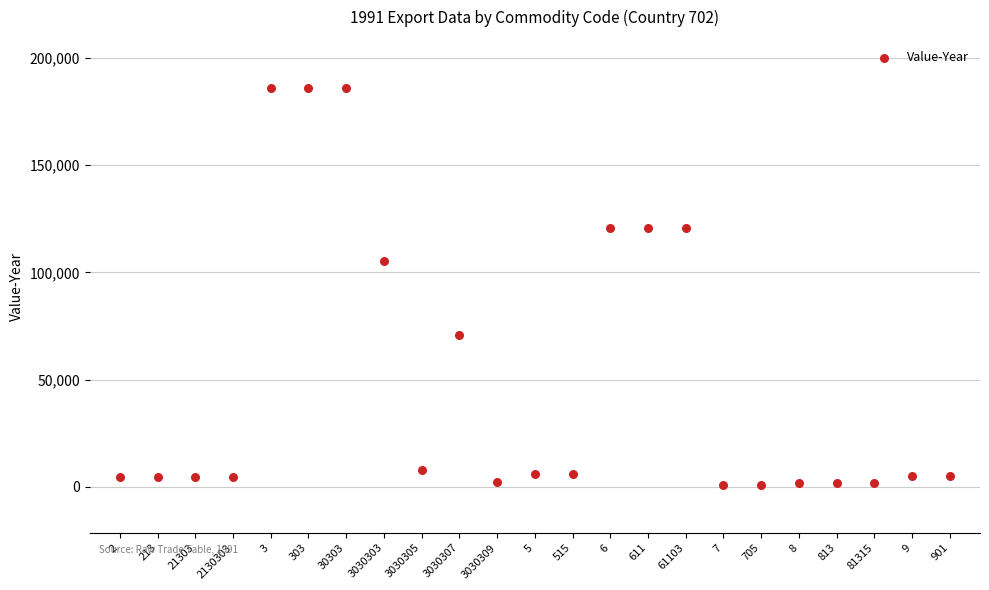

What Y value in the scatter plot is closest to 93463?

105066